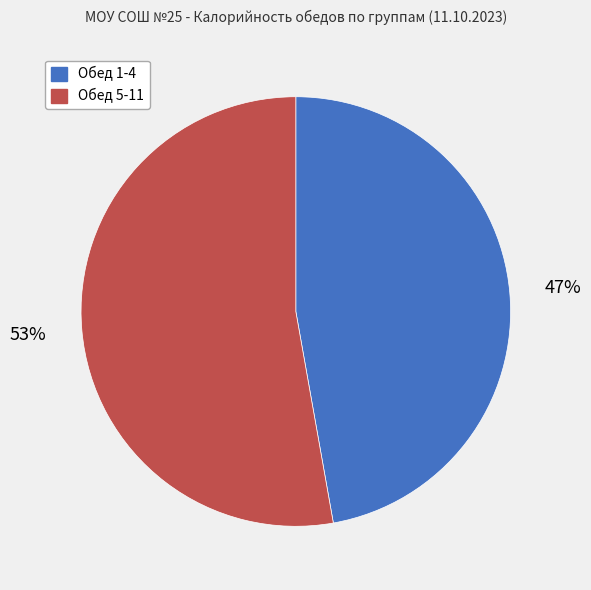

Is there a majority slice in this chart?

Yes